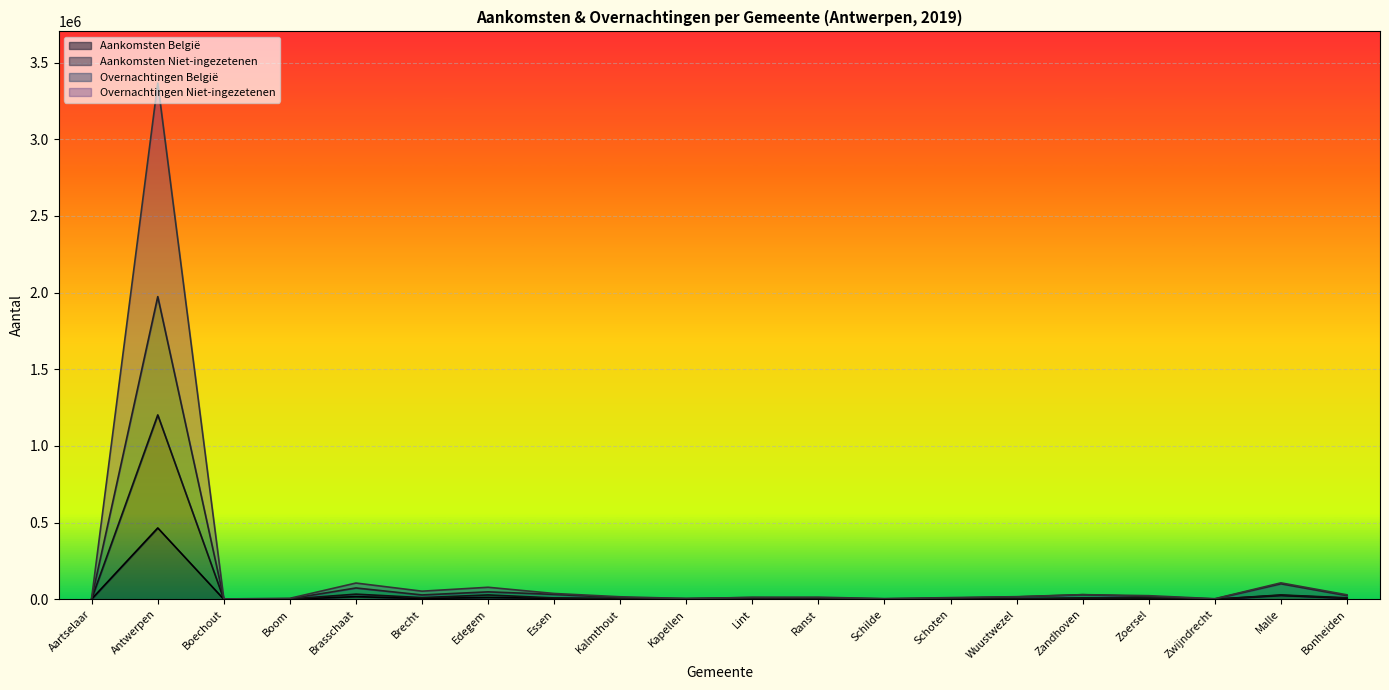

Is it true that Aankomsten België equals 713626 at Antwerpen?

False